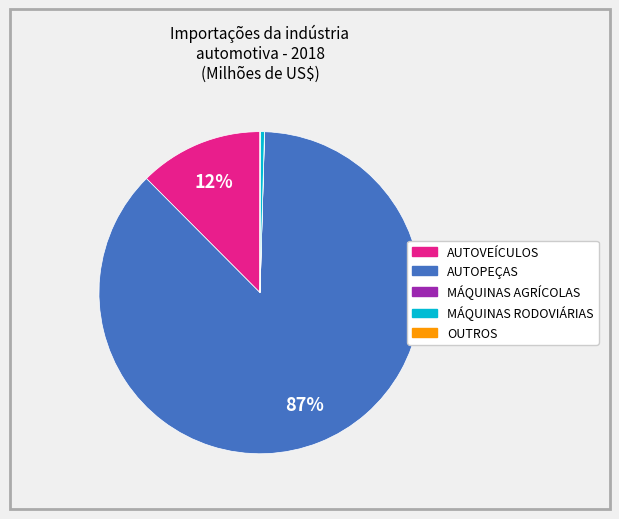

To the nearest percent, what portion does AUTOVEÍCULOS represent?

12%